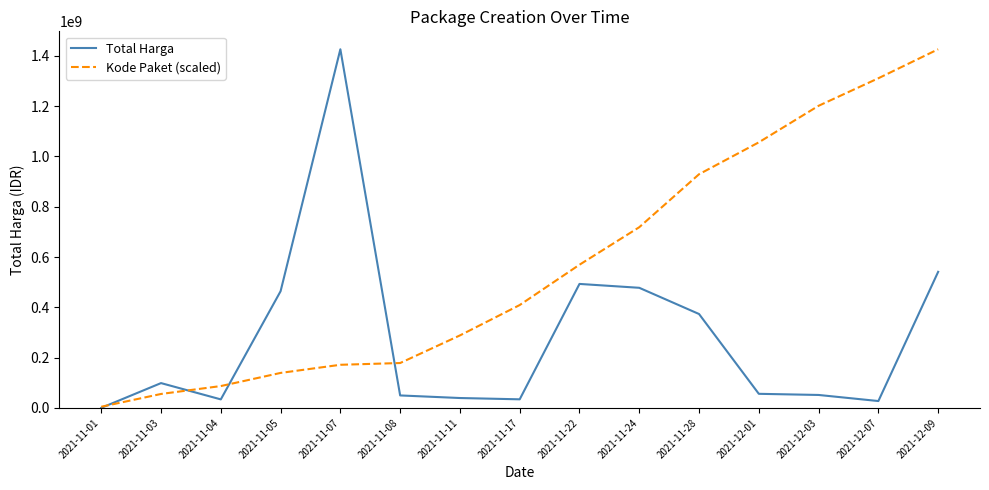

Rank the series at 2021-11-28 from lowest to highest value.

Total Harga, Kode Paket (scaled)